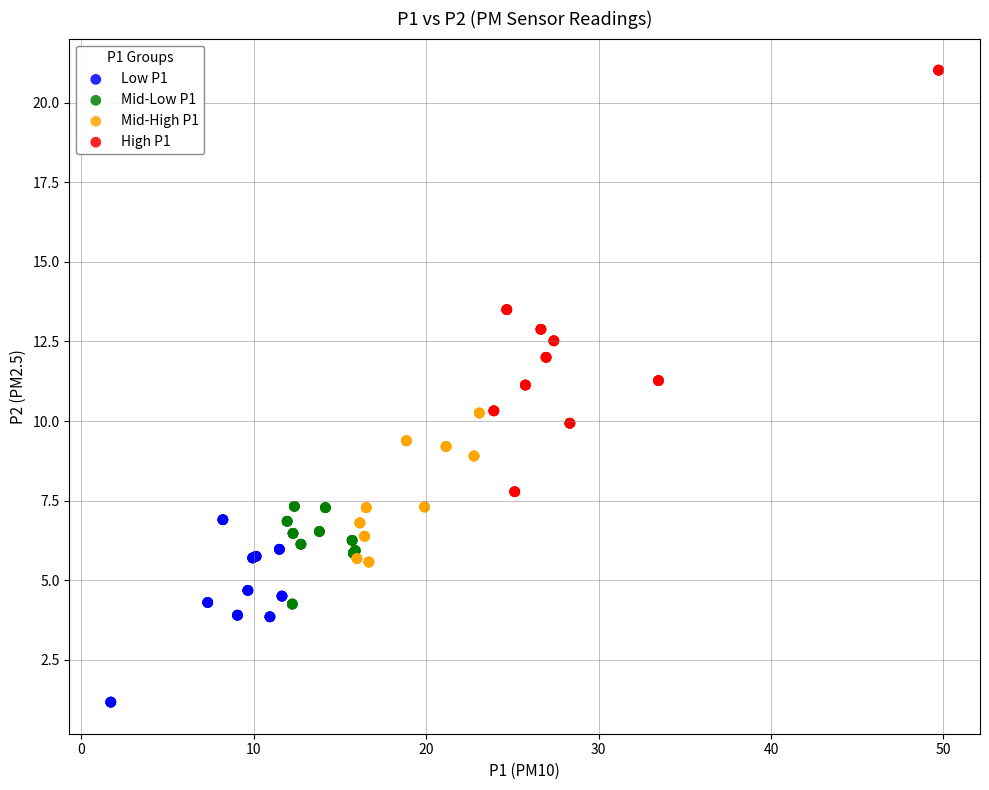

Which series contains the lowest Y value?

Low P1